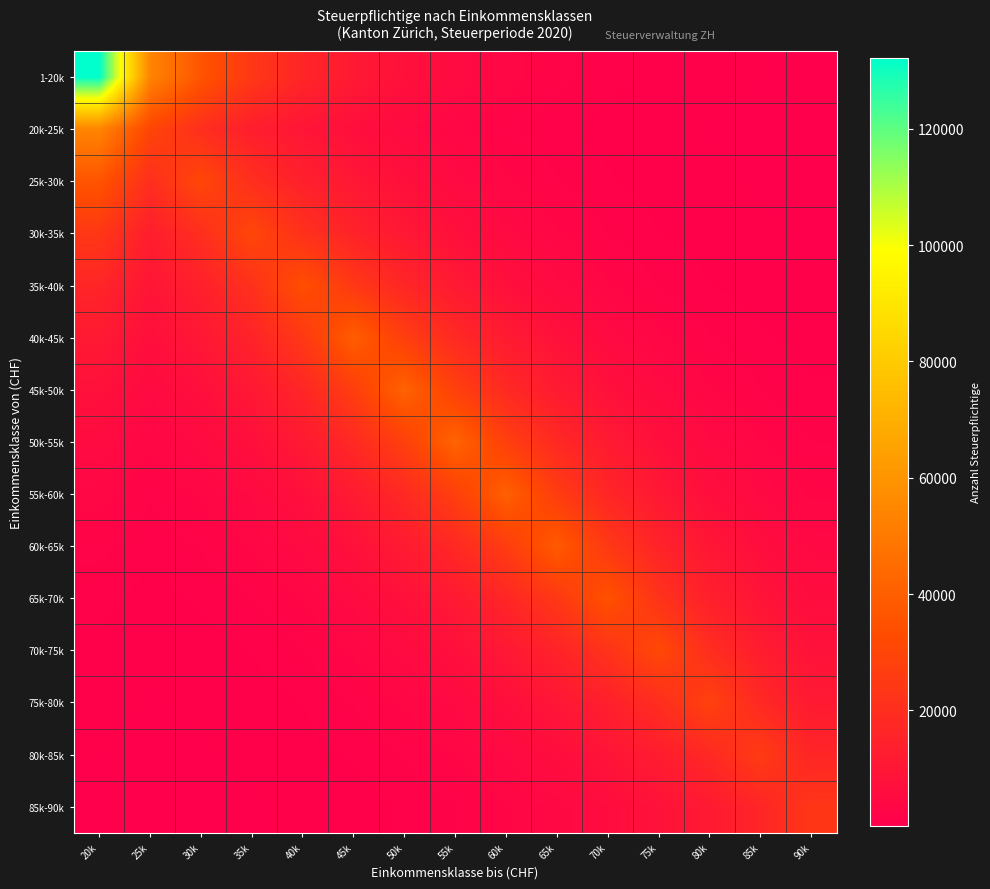

Which series changed the most between 35k and 50k?

45k-50k